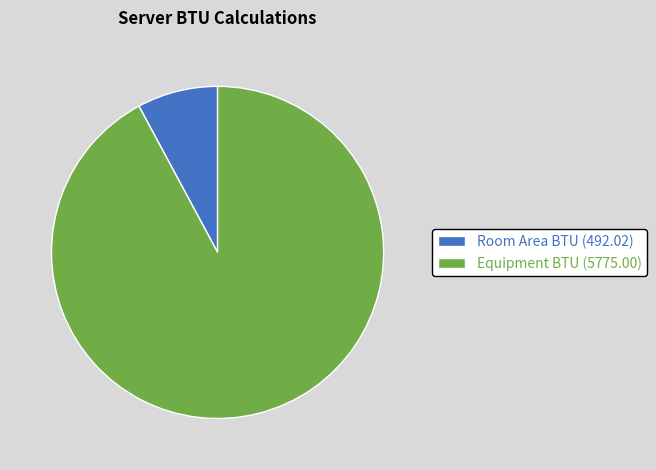

Which has a higher value, Room Area BTU (492.02) or Equipment BTU (5775.00)?

Equipment BTU (5775.00)